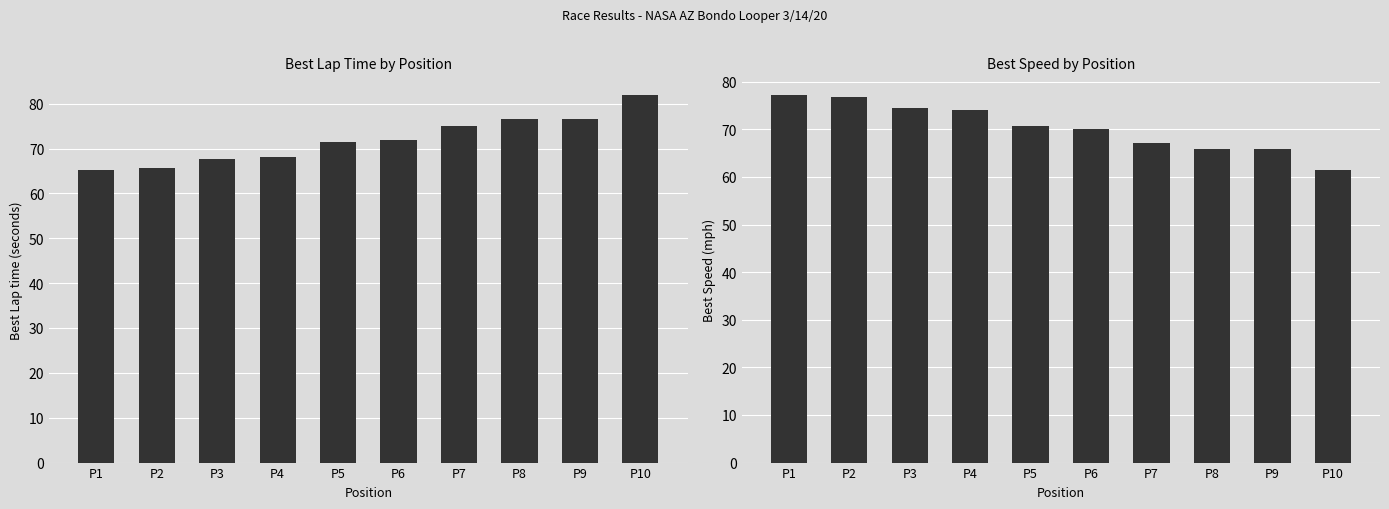

At which label is Best Speed closest to 69?

P6